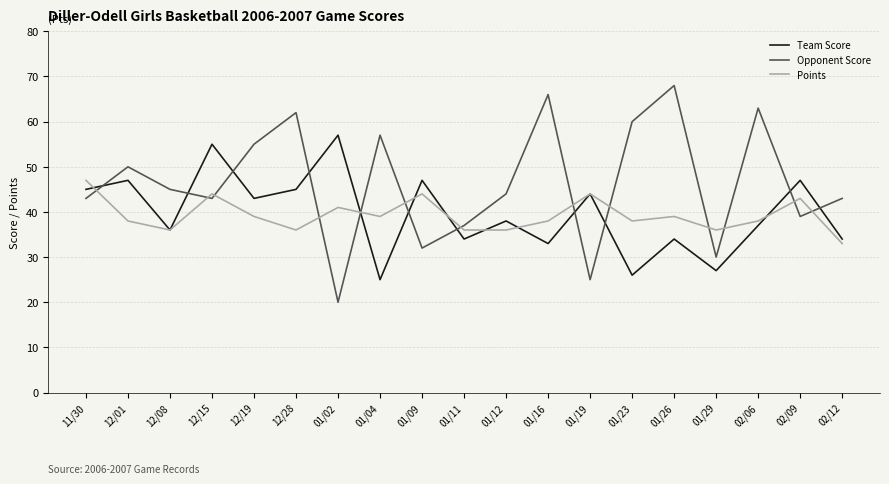

What is the total value across all series at 11/30?

135